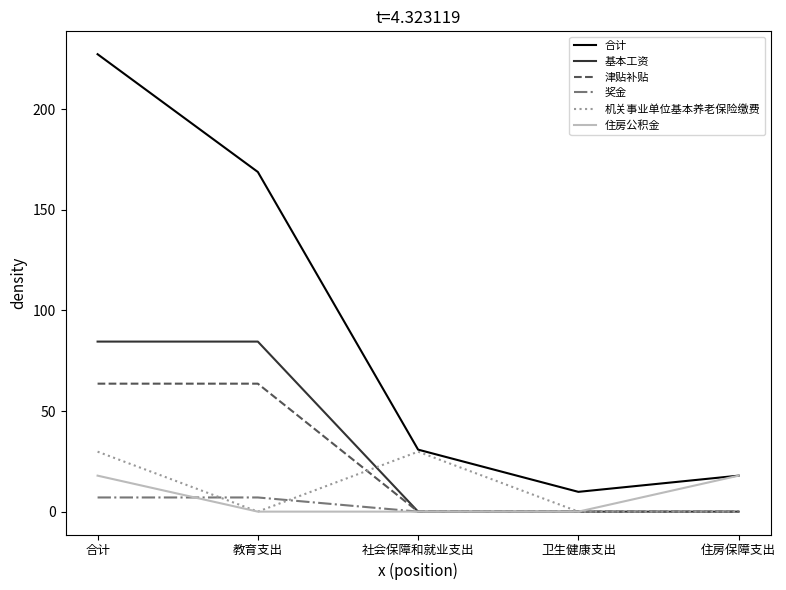

True or false: 机关事业单位基本养老保险缴费 has more than 2 points higher than both neighbors.

False